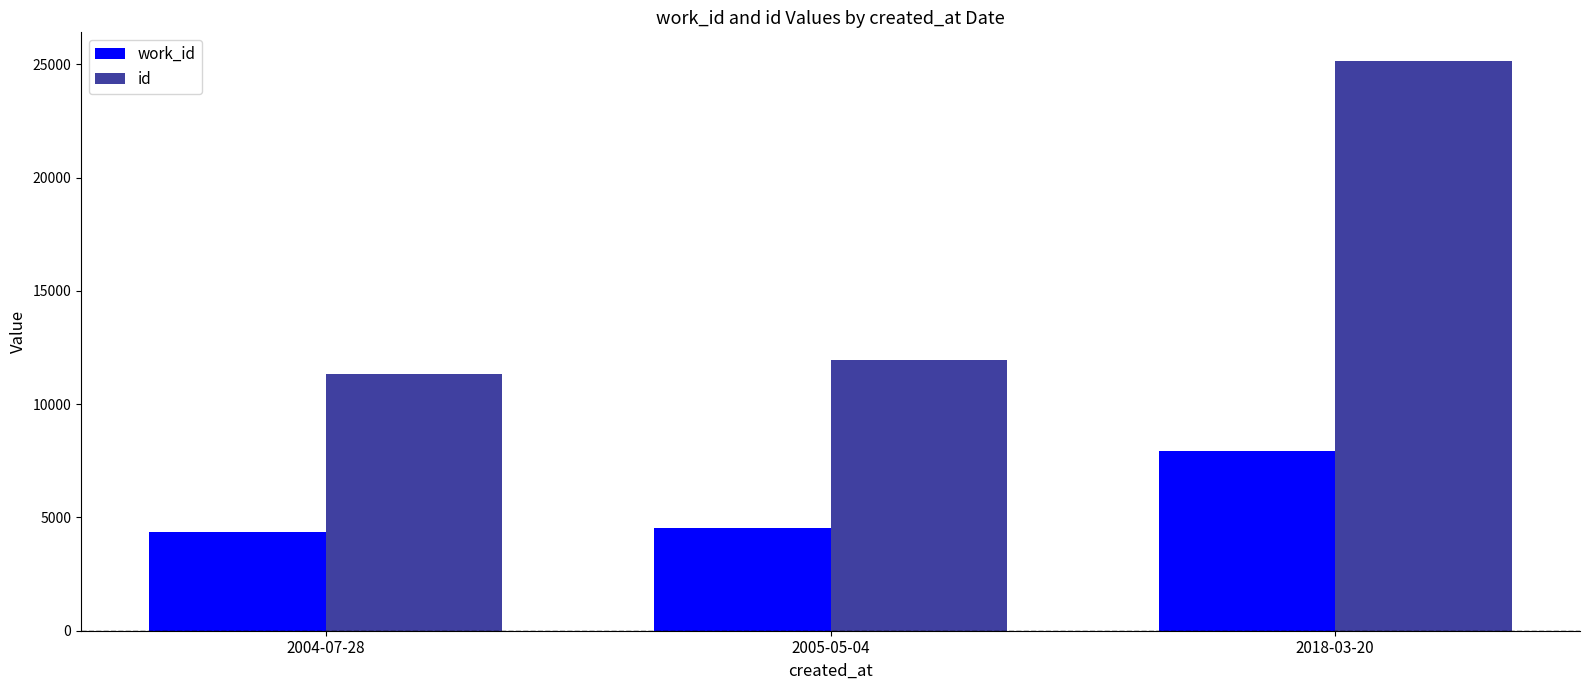

What position from the left is 2005-05-04?

2